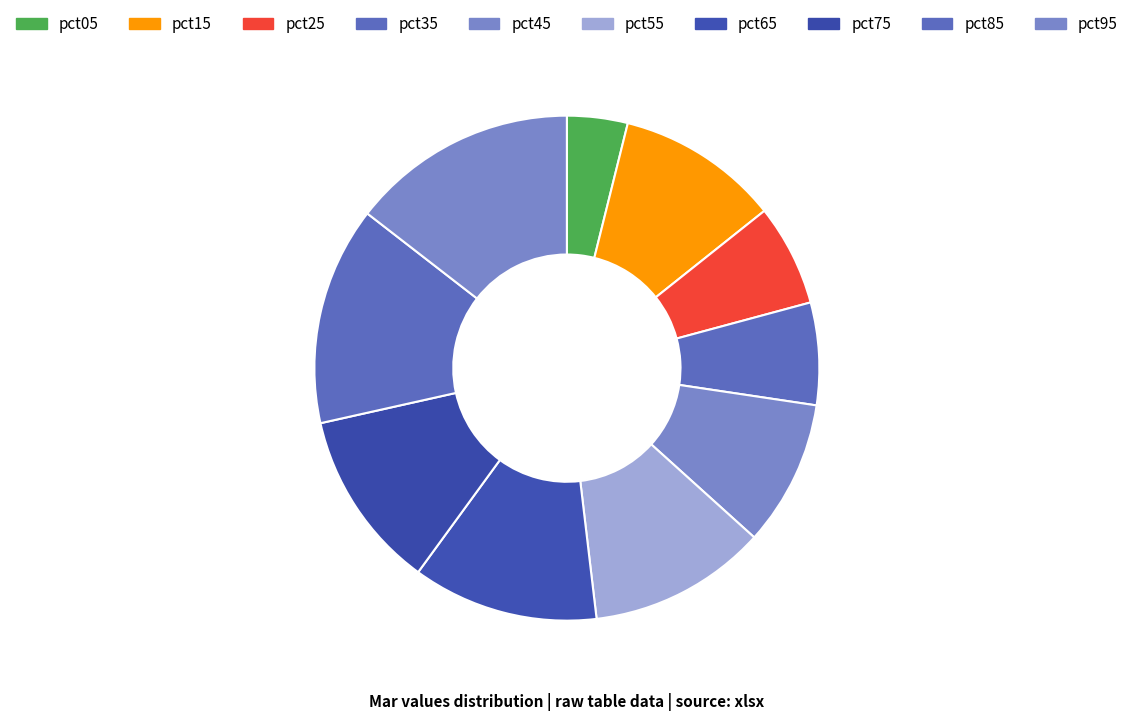

Is pct15 the majority of the pie?

No